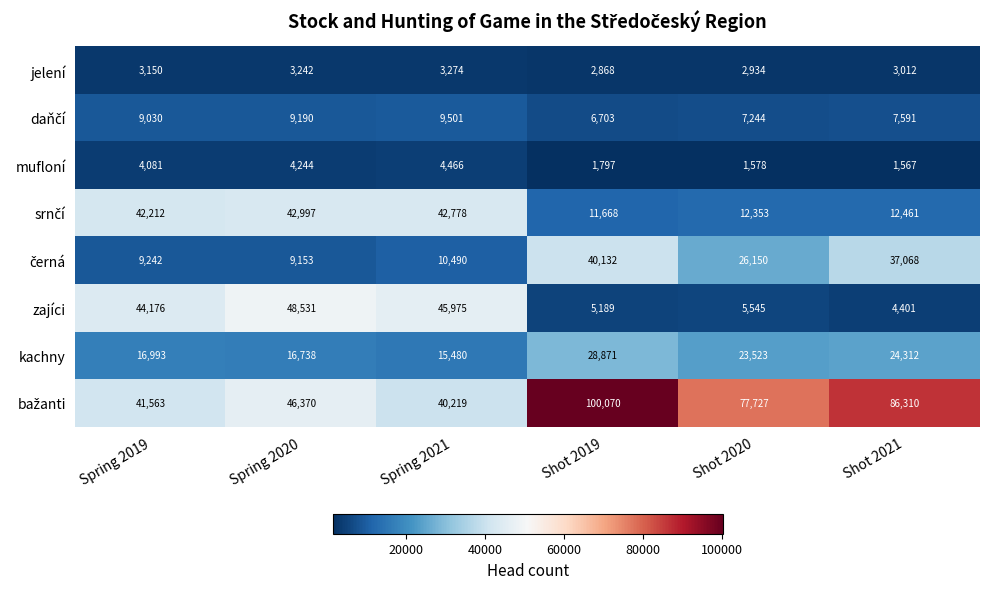

At how many categories does at least one series exceed 25137?

6